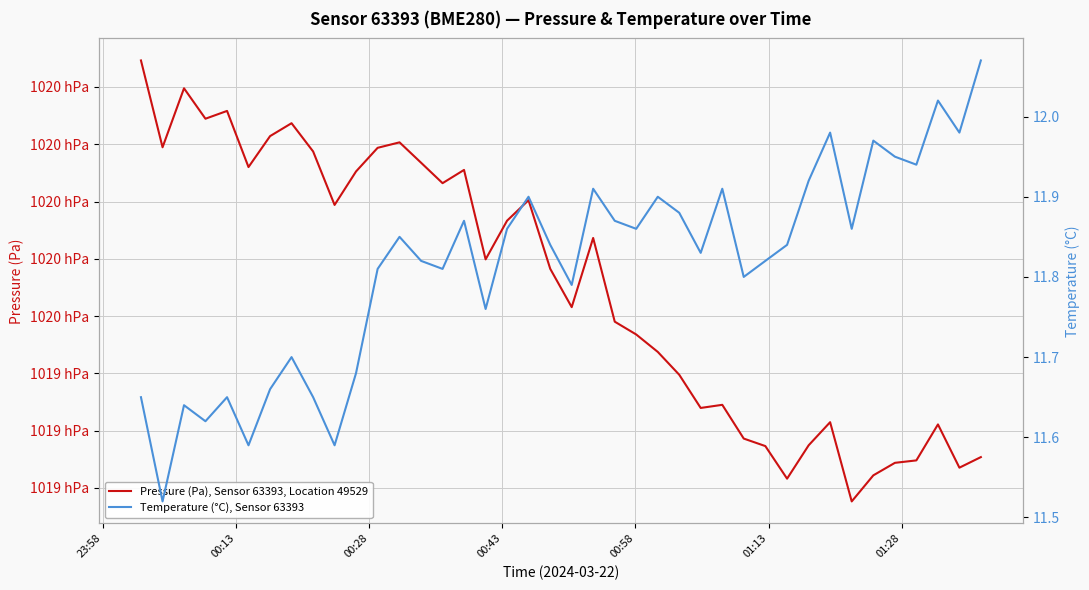

The Temperature (°C), Sensor 63393 series shows 3.2 at 15. True or false?

False